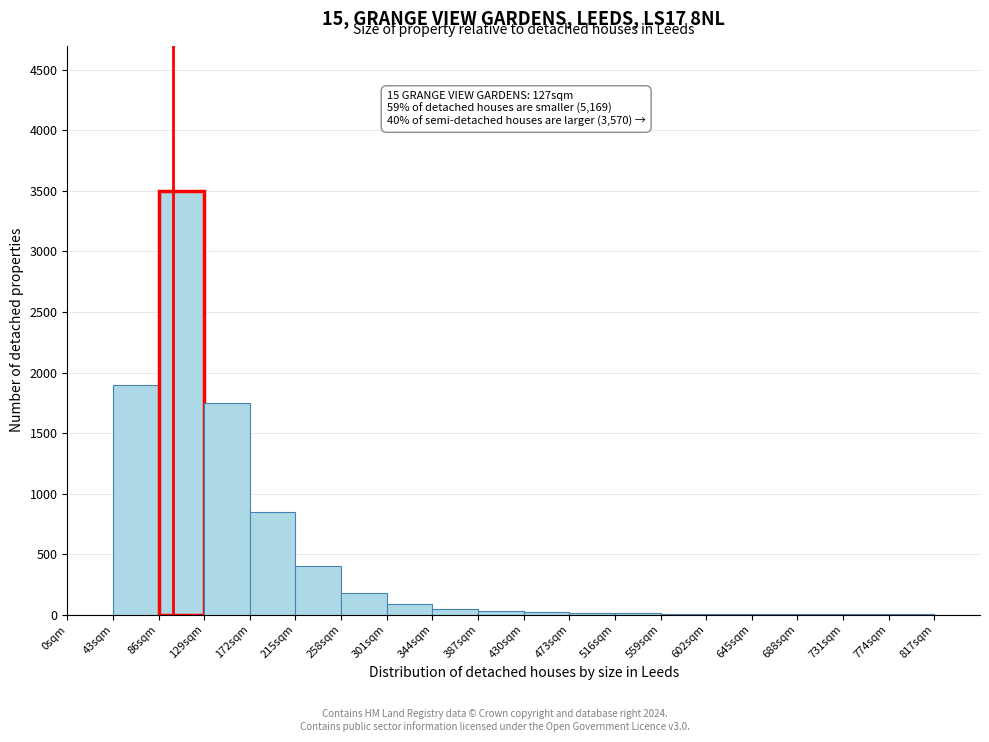

Which range on the x-axis has the tallest bar?

86 to 129